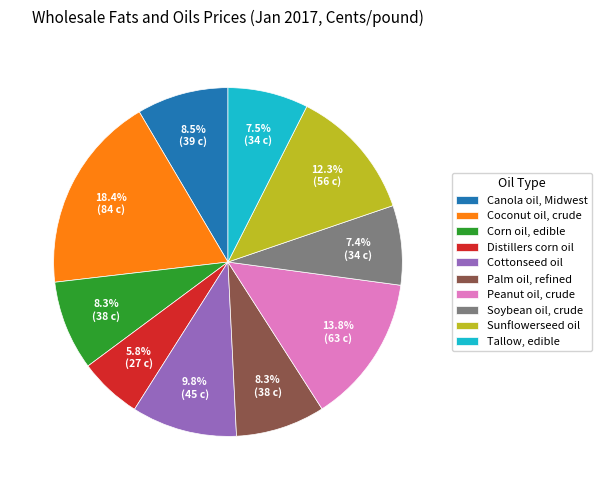

How many slices are in this pie chart?

10